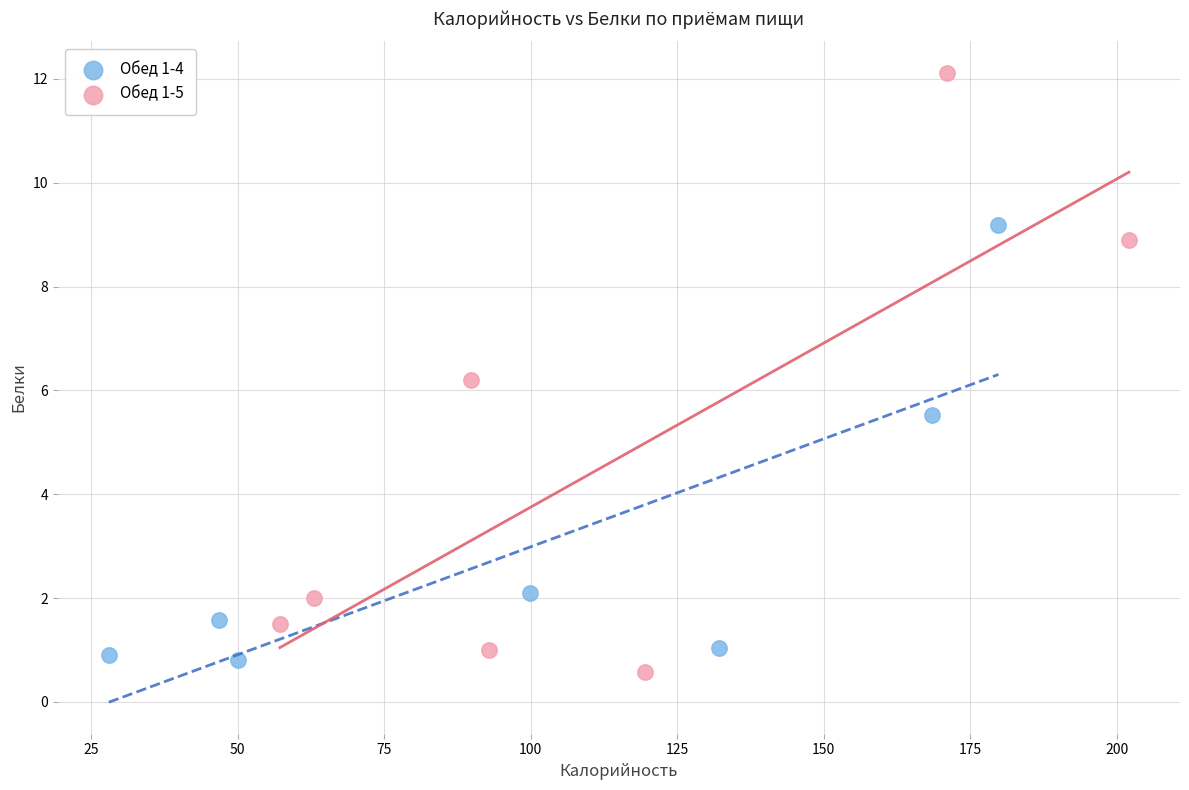

Which series reaches the minimum Y coordinate?

Обед 1-5